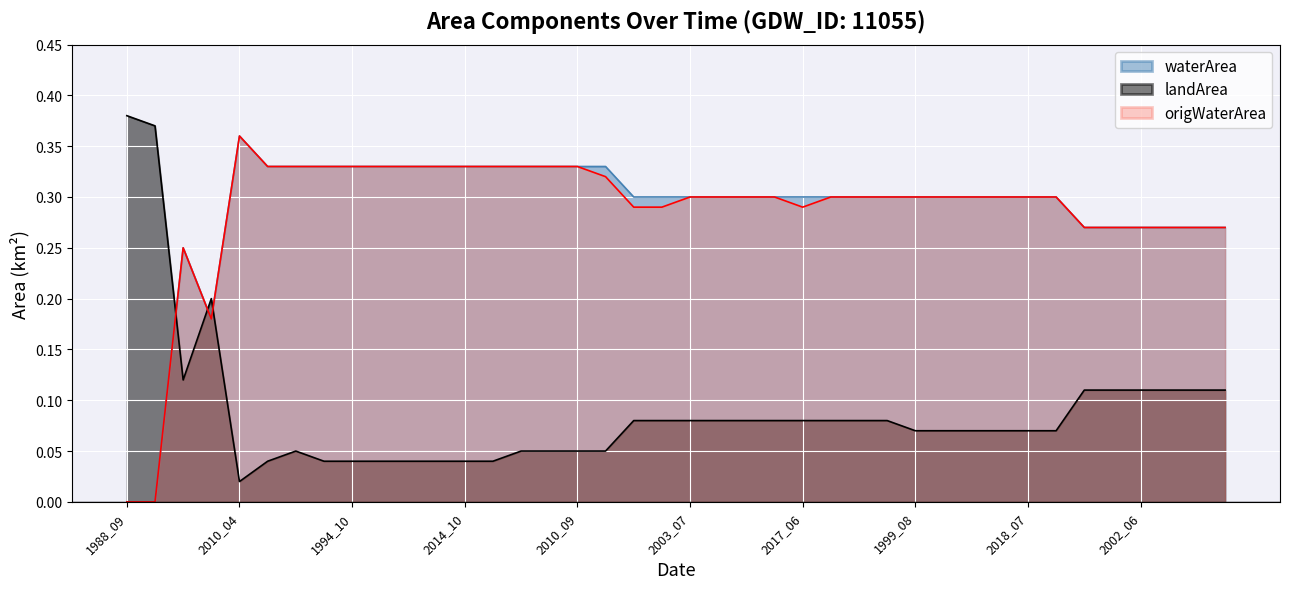

The waterArea series shows 0.1 at 2019_05. True or false?

False